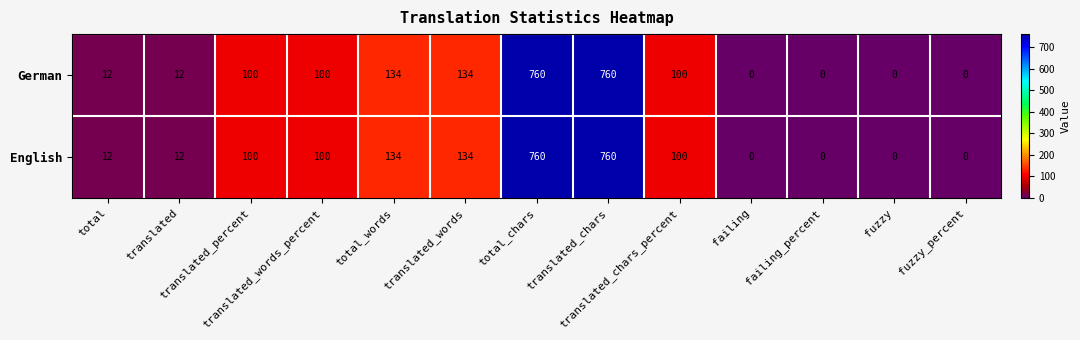

What is the maximum value for German?

760